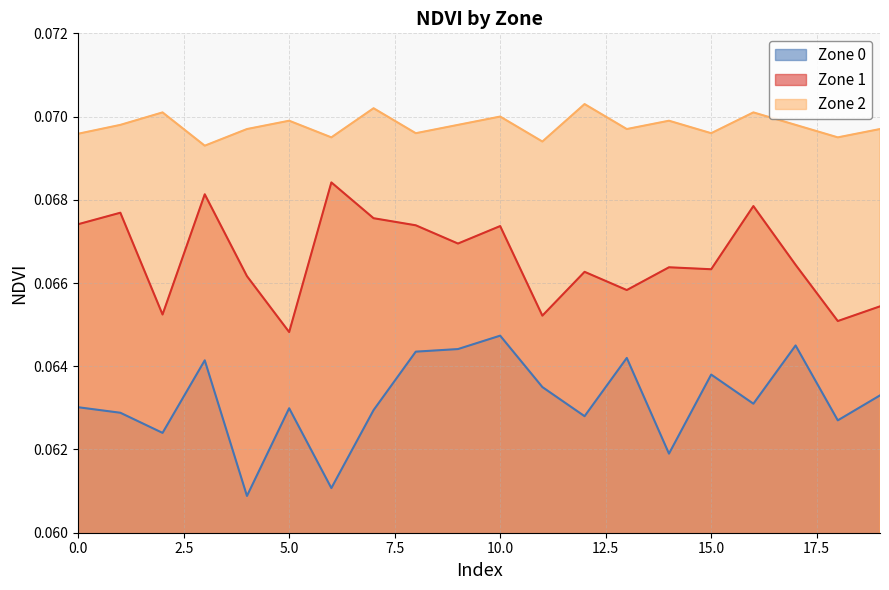

Where is Zone 2 nearest to the value 0?

3